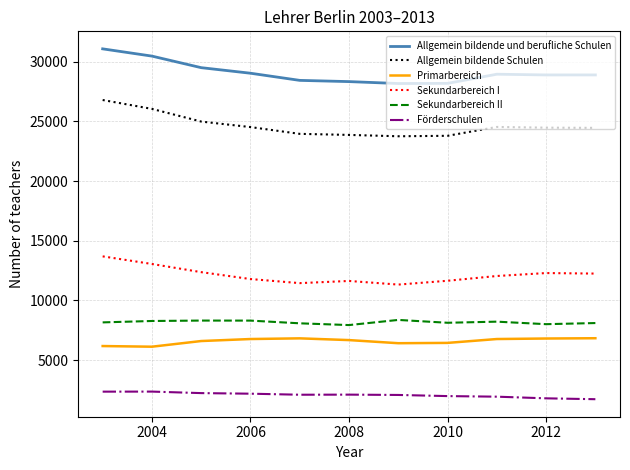

True or false: Primarbereich and Förderschulen intersect in this chart.

False